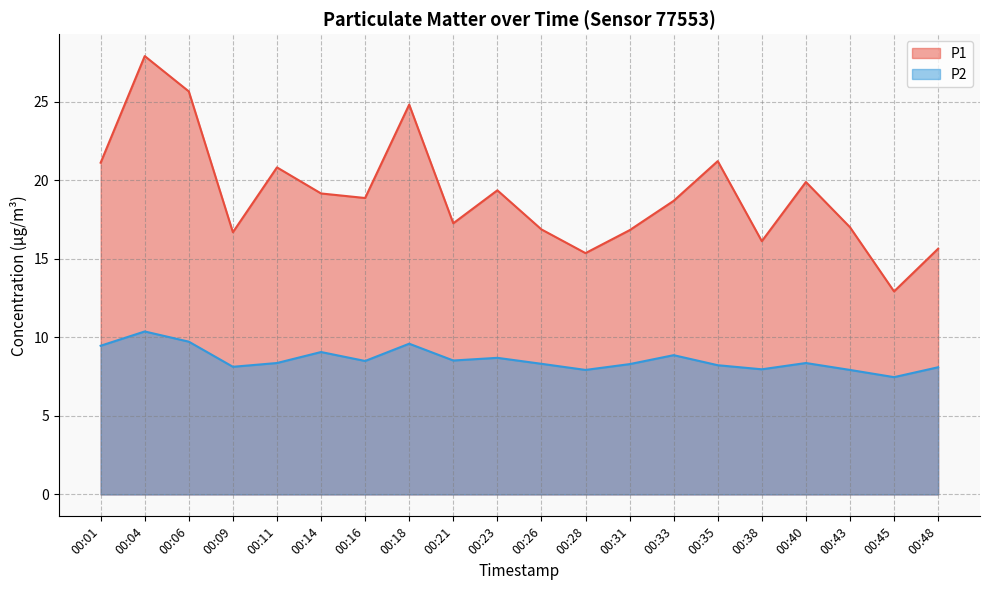

What is the difference between the second highest and minimum values in the P2 series?

2.3